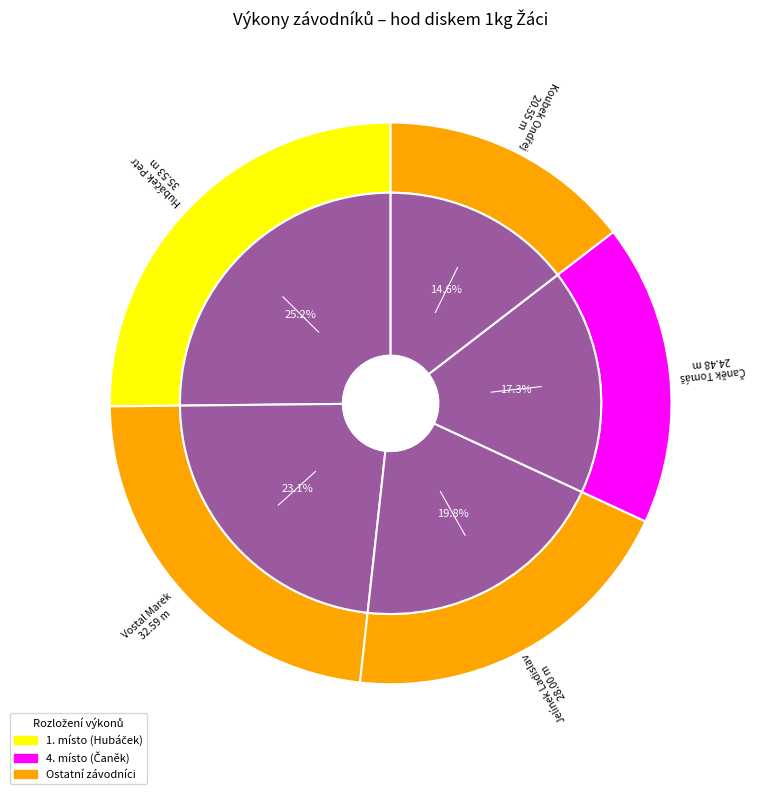

Count the number of slices in the pie.

5